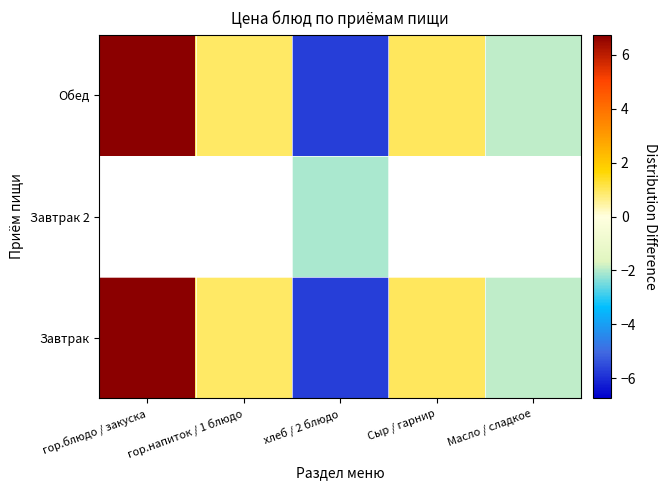

Between Сыр / гарнир and Масло / сладкое, which series saw the biggest shift?

Завтрак